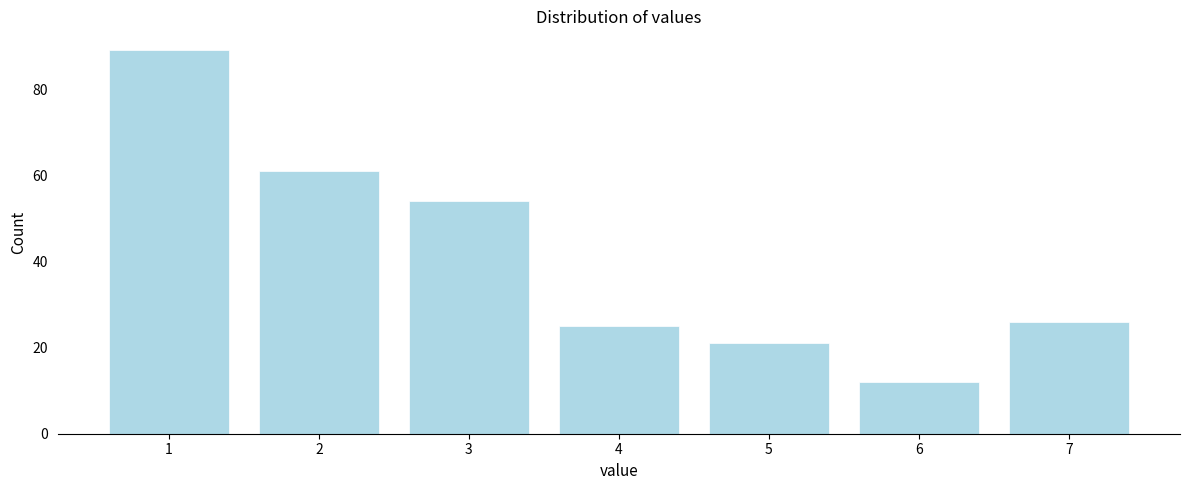

Reading right to left, what are all the values shown in this chart?

26	12	21	25	54	61	89